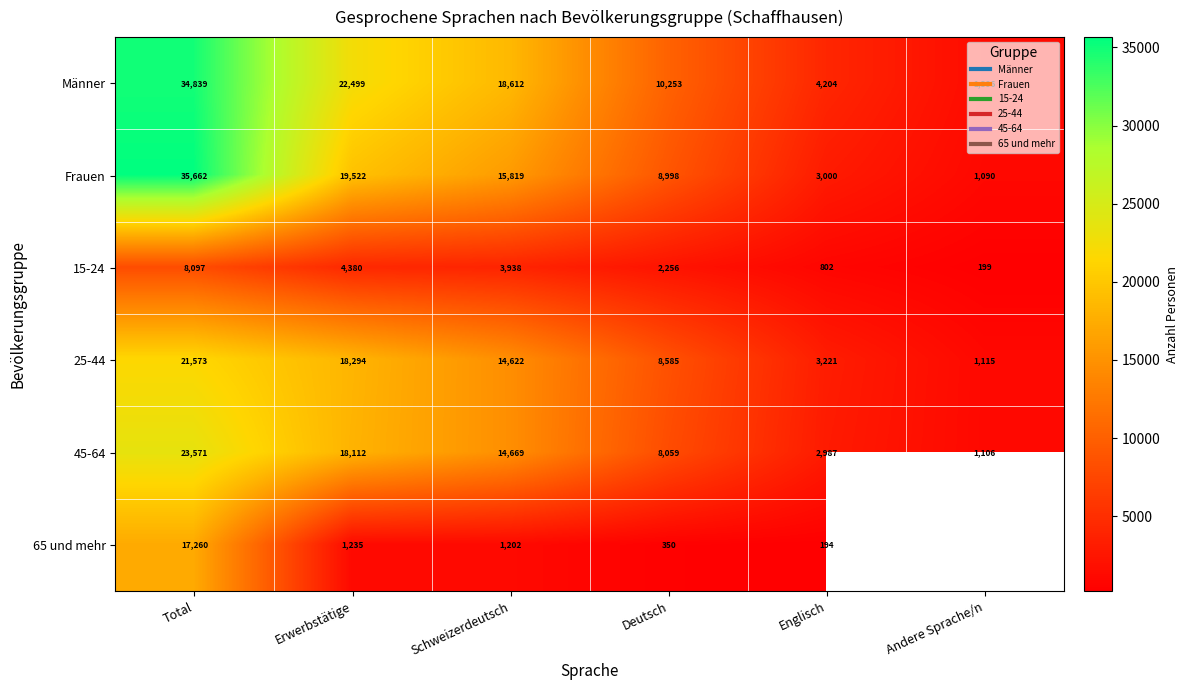

How many data points in 45-64 are above 14669?

3